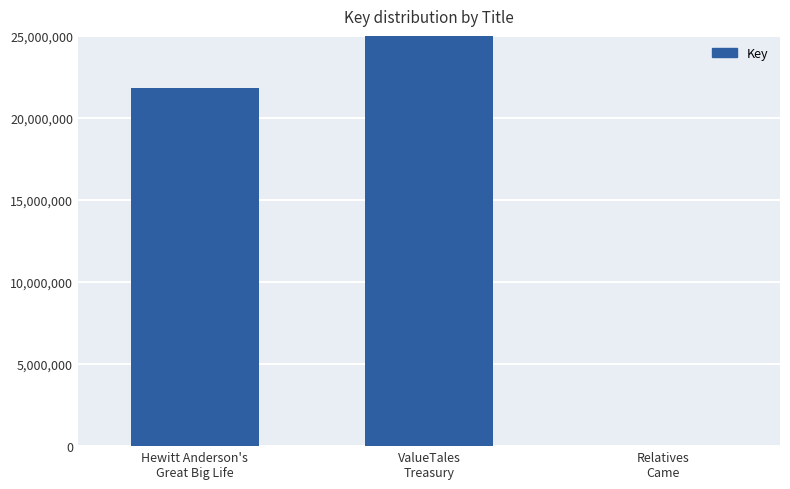

Reading left to right, what are all the values shown in this chart?

Hewitt Anderson's
Great Big Life=21813772	ValueTales
Treasury=66774697	Relatives
Came=5559